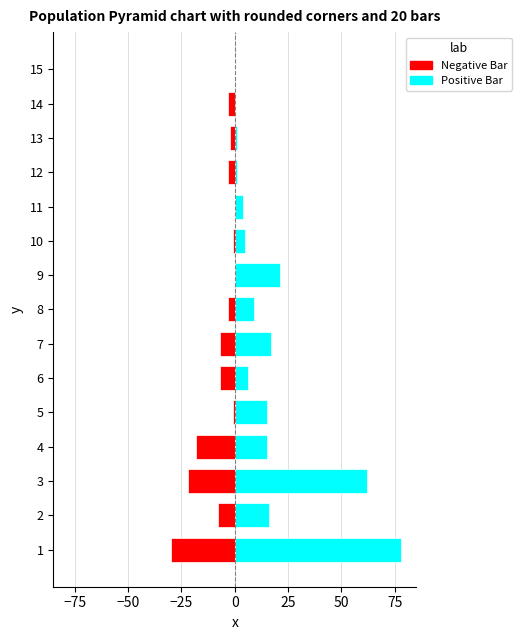

Rank the series by their average value, from lowest to highest.

Negative Bar, Positive Bar